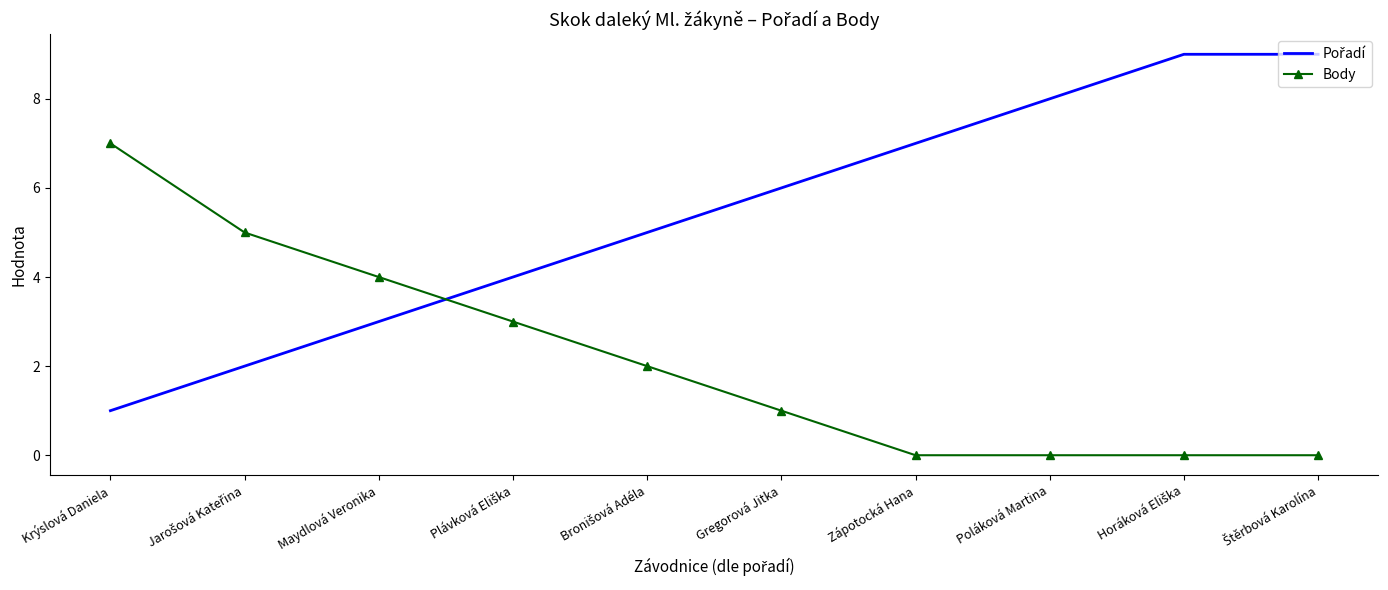

Which category has the highest value in the Body series?

Krýslová Daniela